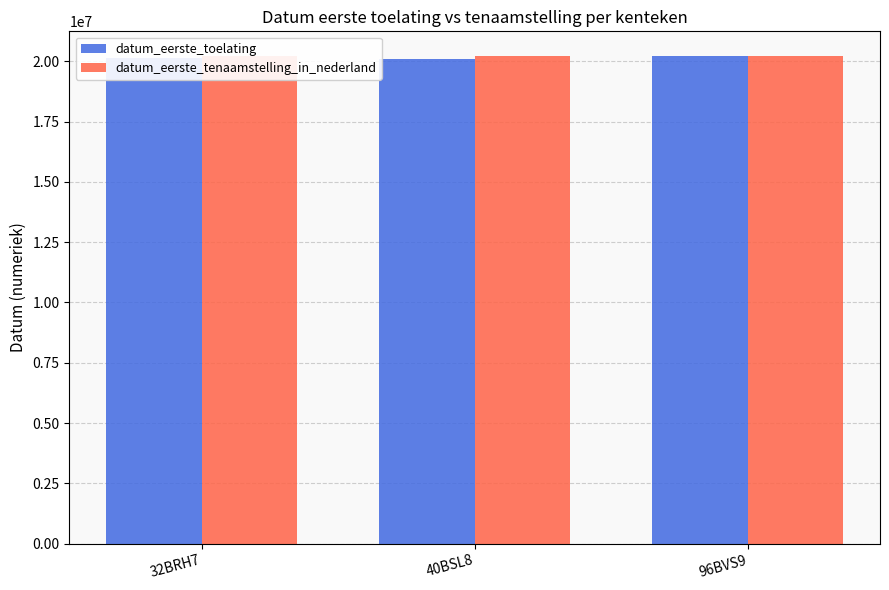

What position from the left is 40BSL8?

2